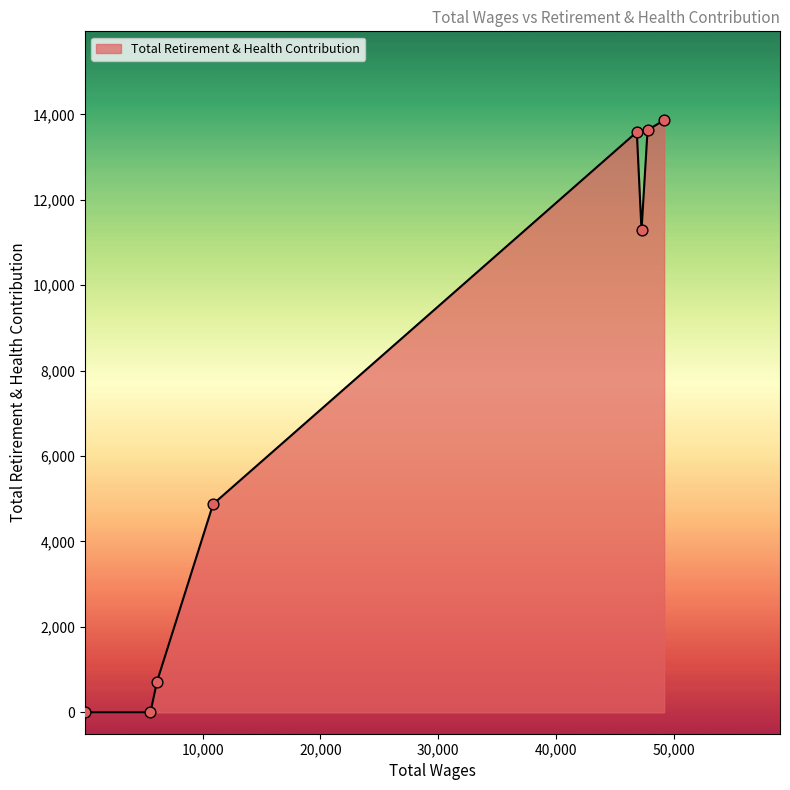

What is the difference between the maximum and second lowest values?

13863